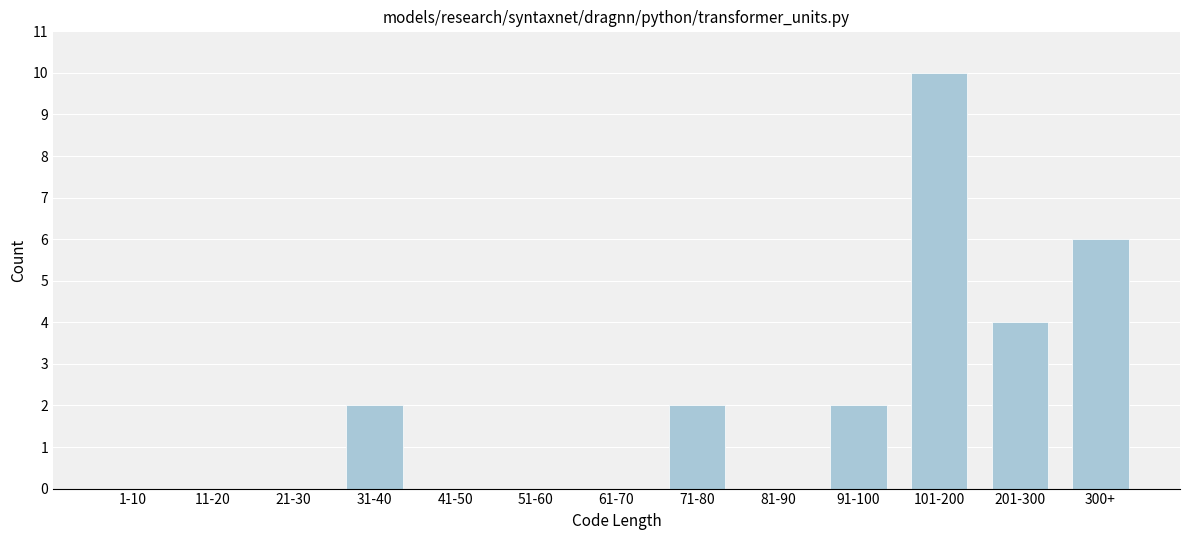

Reading left to right, list all the values displayed in this chart.

1-10=0	11-20=0	21-30=0	31-40=2	41-50=0	51-60=0	61-70=0	71-80=2	81-90=0	91-100=2	101-200=10	201-300=4	300+=6